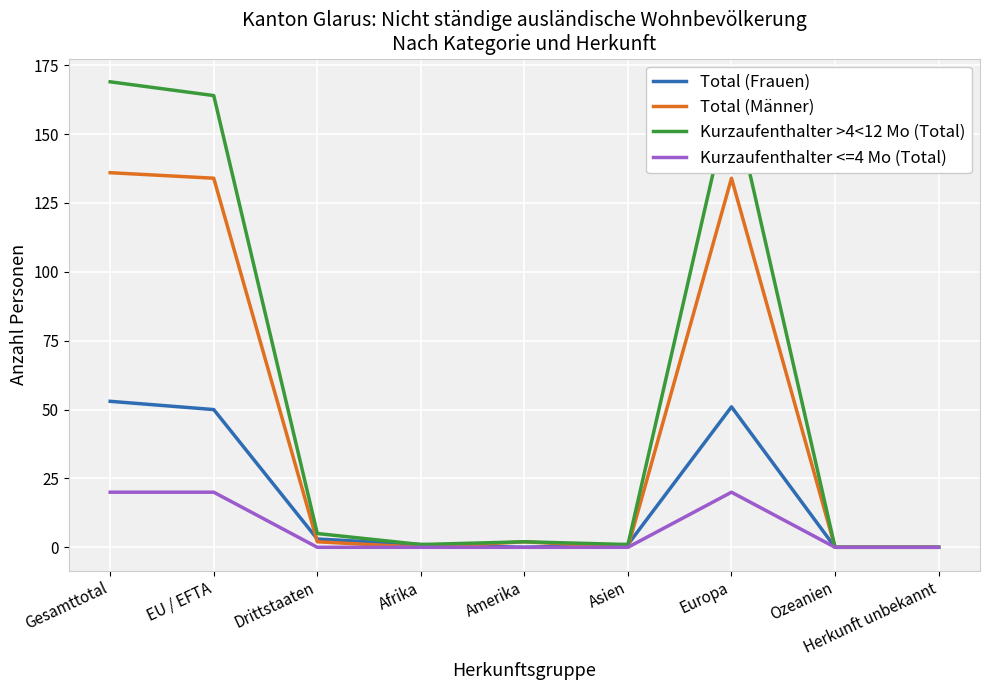

Between EU / EFTA and Amerika, which series saw the biggest shift?

Kurzaufenthalter >4<12 Mo (Total)